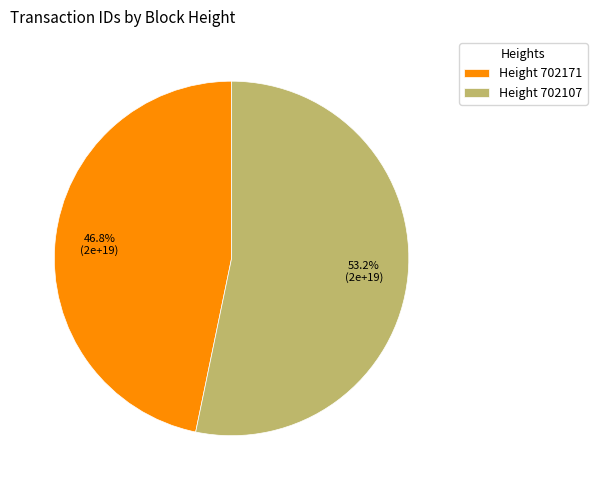

Is Height 702171 the majority of the pie?

No